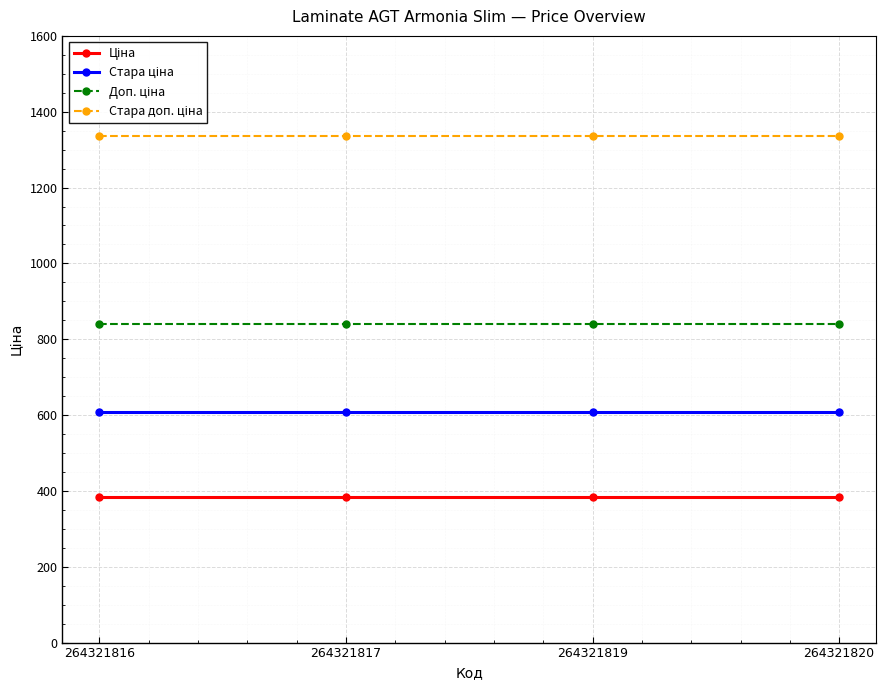

What is the total value across all series at 264321817?

3167.7